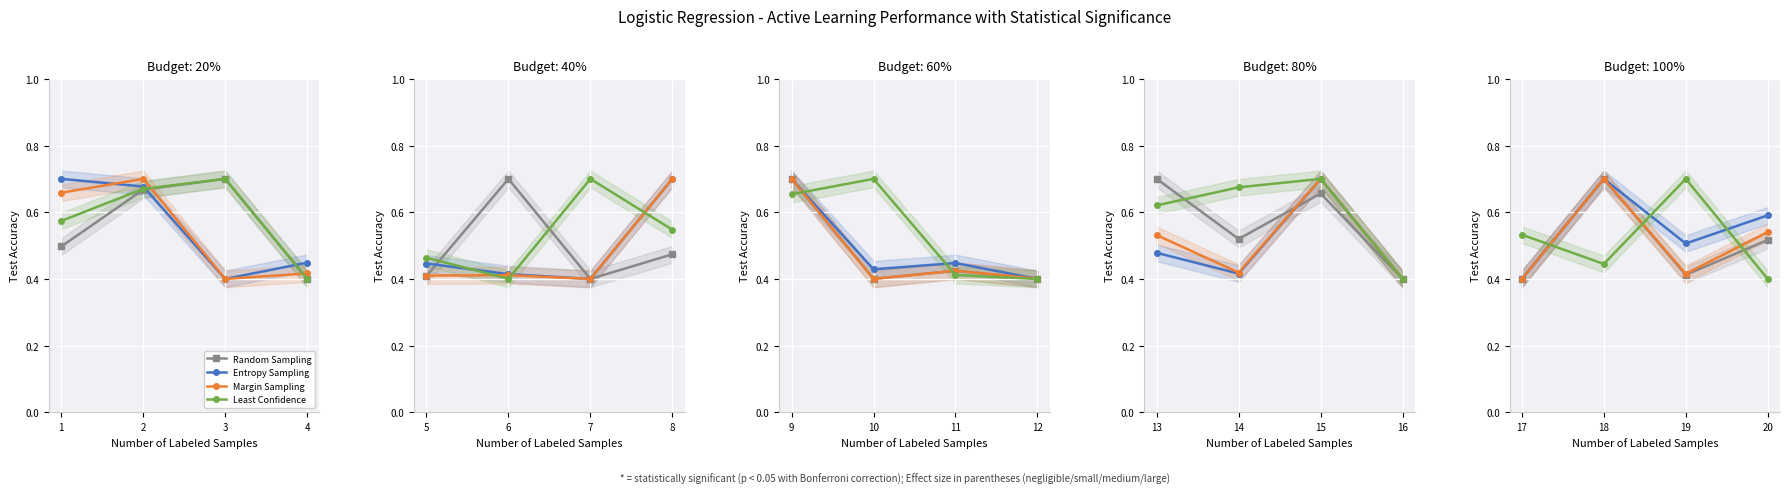

At which category is the sum across all series the highest?

18